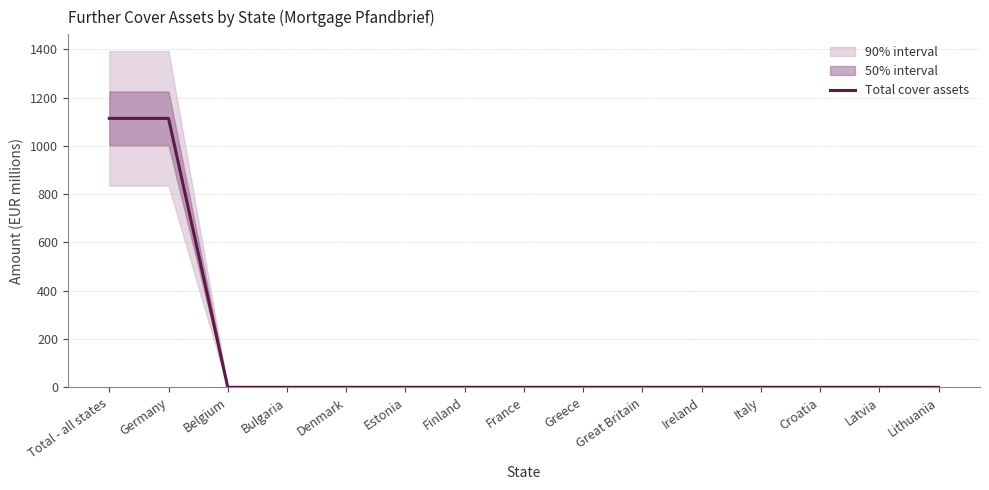

At which category does the chart reach its peak across all series?

Total - all states